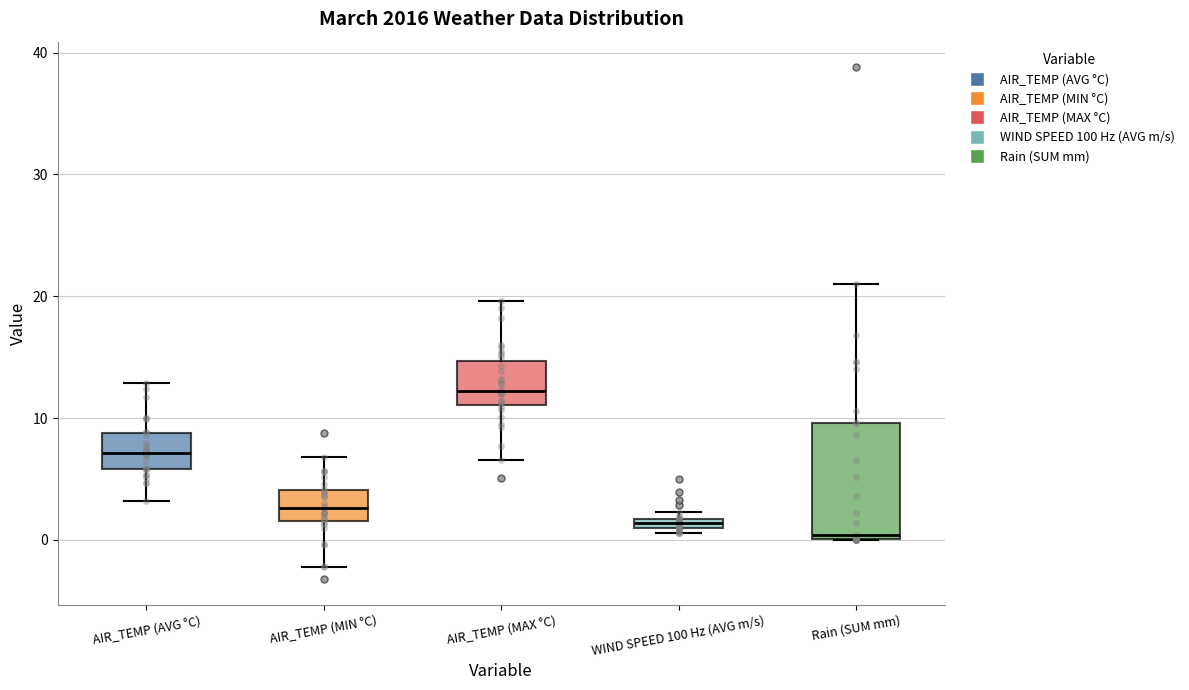

Which box has the highest median line?

AIR_TEMP (MAX °C)